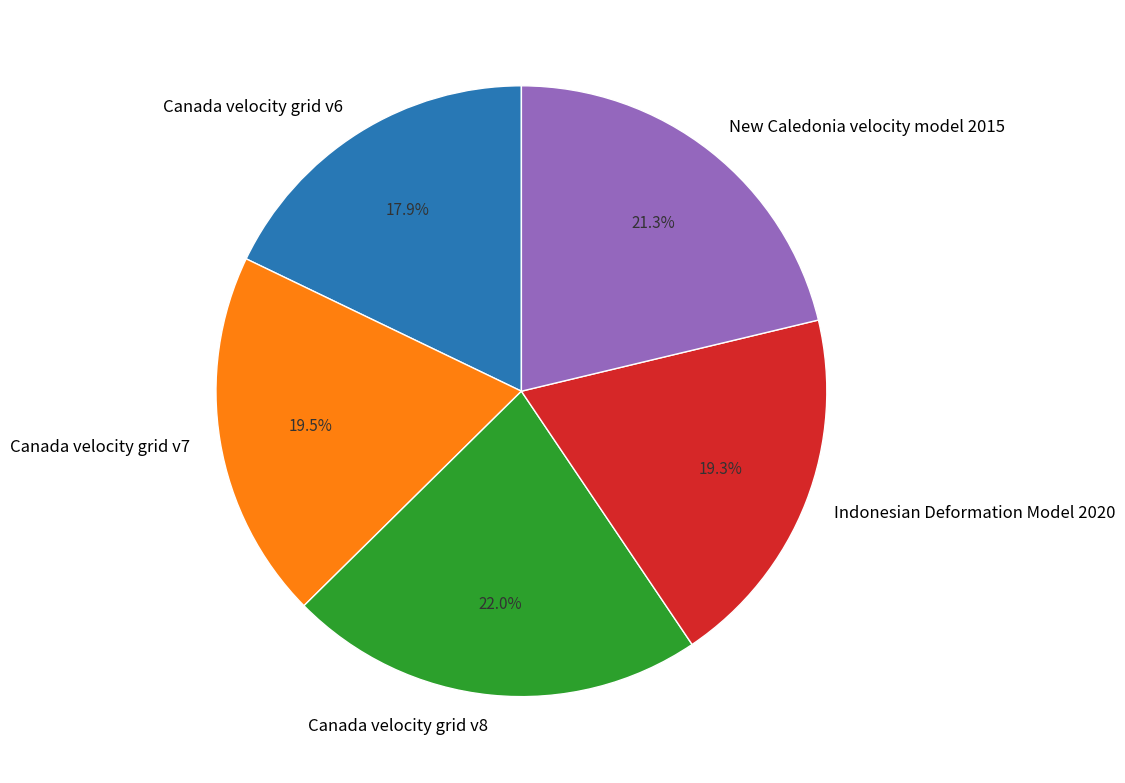

How many slices are in this pie chart?

5